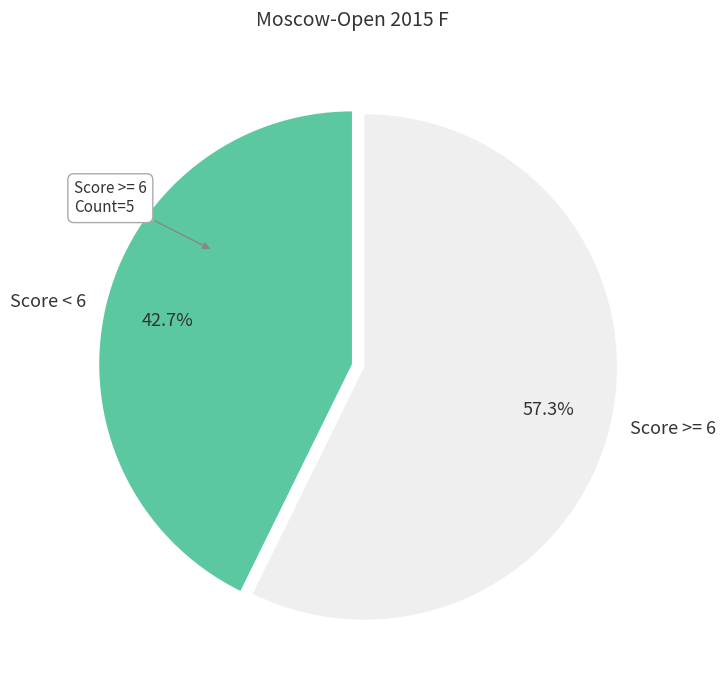

What percentage is NOT represented by Score < 6?

57.3%